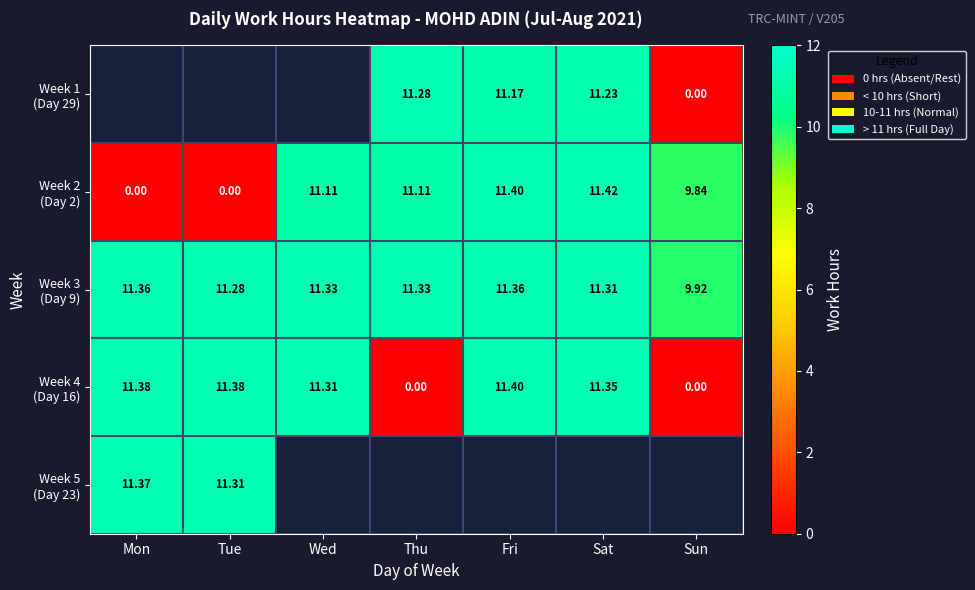

What is the maximum value for Week 3 (Day 9)?

11.4